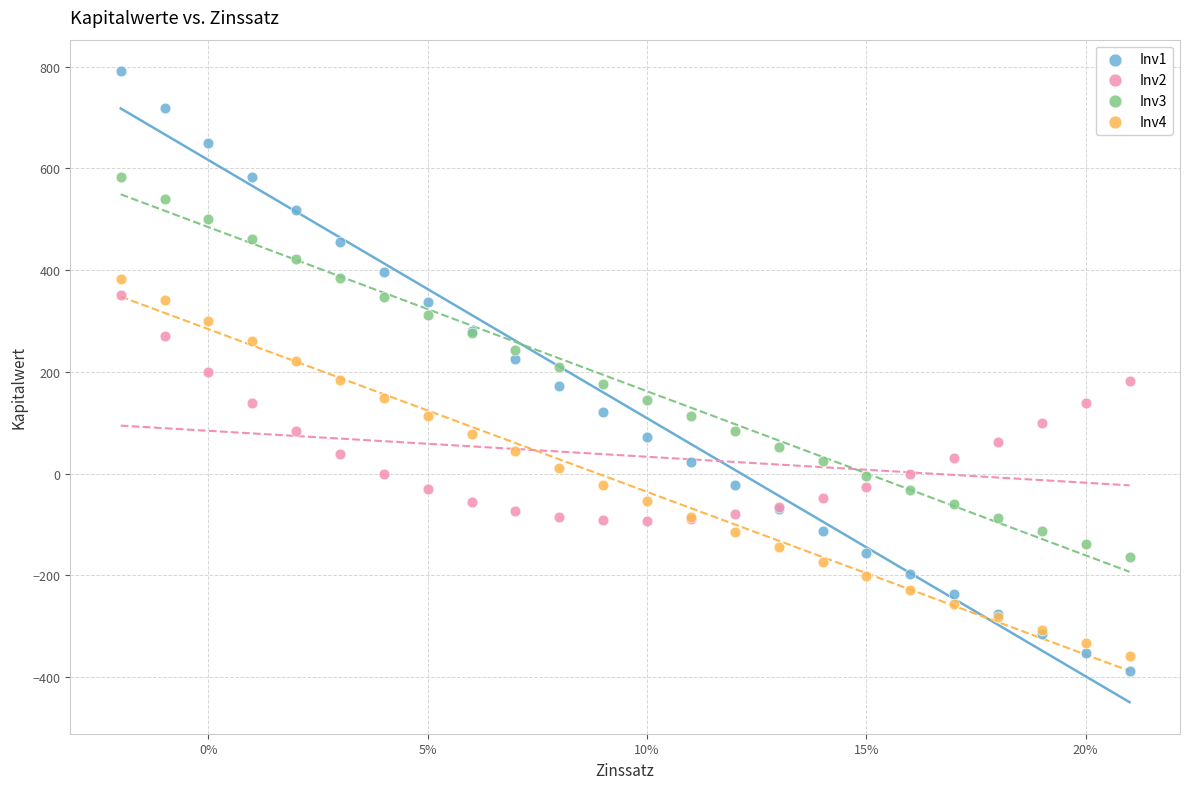

Which series has the widest spread of Y values?

Inv1